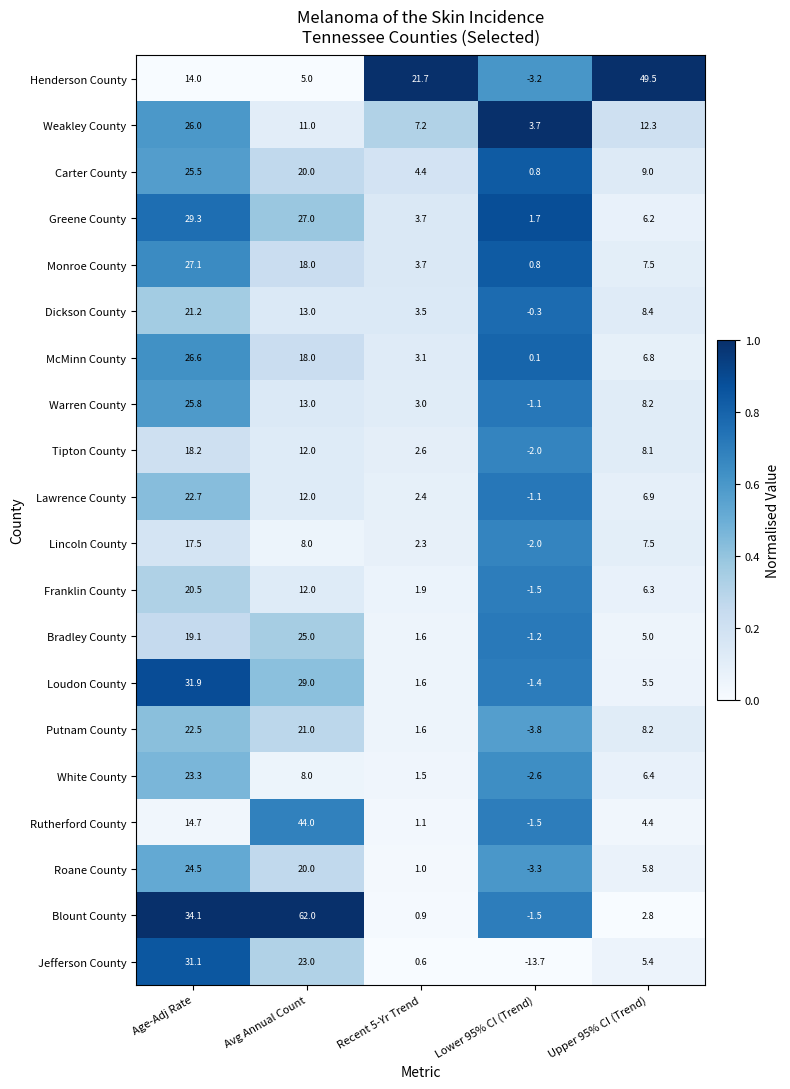

What is the difference between the second highest and second lowest values in the McMinn County series?

14.9